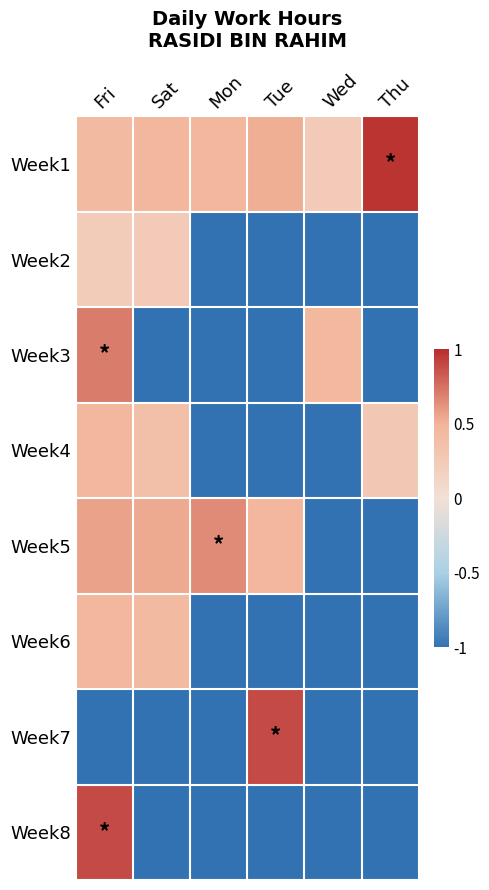

Reading left to right, list all the values displayed in this chart.

Week1: Fri=0.4	Sat=0.5	Mon=0.5	Tue=0.5	Wed=0.2	Thu=1.0
Week2: Fri=0.2	Sat=0.3	Mon=-1.0	Tue=-1.0	Wed=-1.0	Thu=-1.0
Week3: Fri=0.7	Sat=-1.0	Mon=-1.0	Tue=-1.0	Wed=0.4	Thu=-1.0
Week4: Fri=0.5	Sat=0.4	Mon=-1.0	Tue=-1.0	Wed=-1.0	Thu=0.3
Week5: Fri=0.6	Sat=0.5	Mon=0.7	Tue=0.5	Wed=-1.0	Thu=-1.0
Week6: Fri=0.5	Sat=0.4	Mon=-1.0	Tue=-1.0	Wed=-1.0	Thu=-1.0
Week7: Fri=-1.0	Sat=-1.0	Mon=-1.0	Tue=0.9	Wed=-1.0	Thu=-1.0
Week8: Fri=0.9	Sat=-1.0	Mon=-1.0	Tue=-1.0	Wed=-1.0	Thu=-1.0